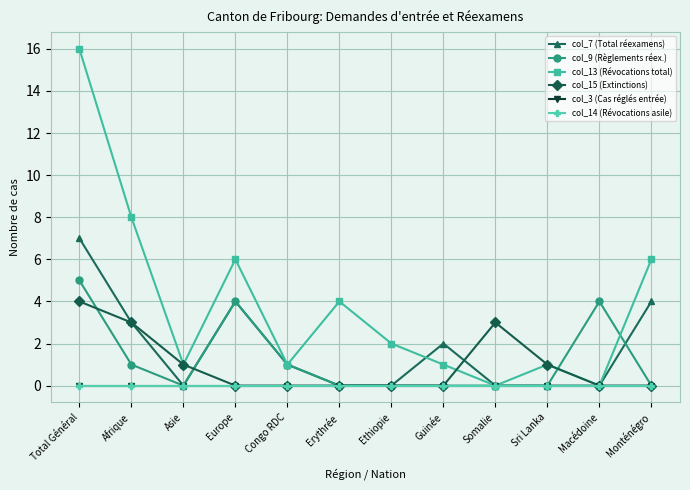

Which series has the widest spread of values?

col_13 (Révocations total)